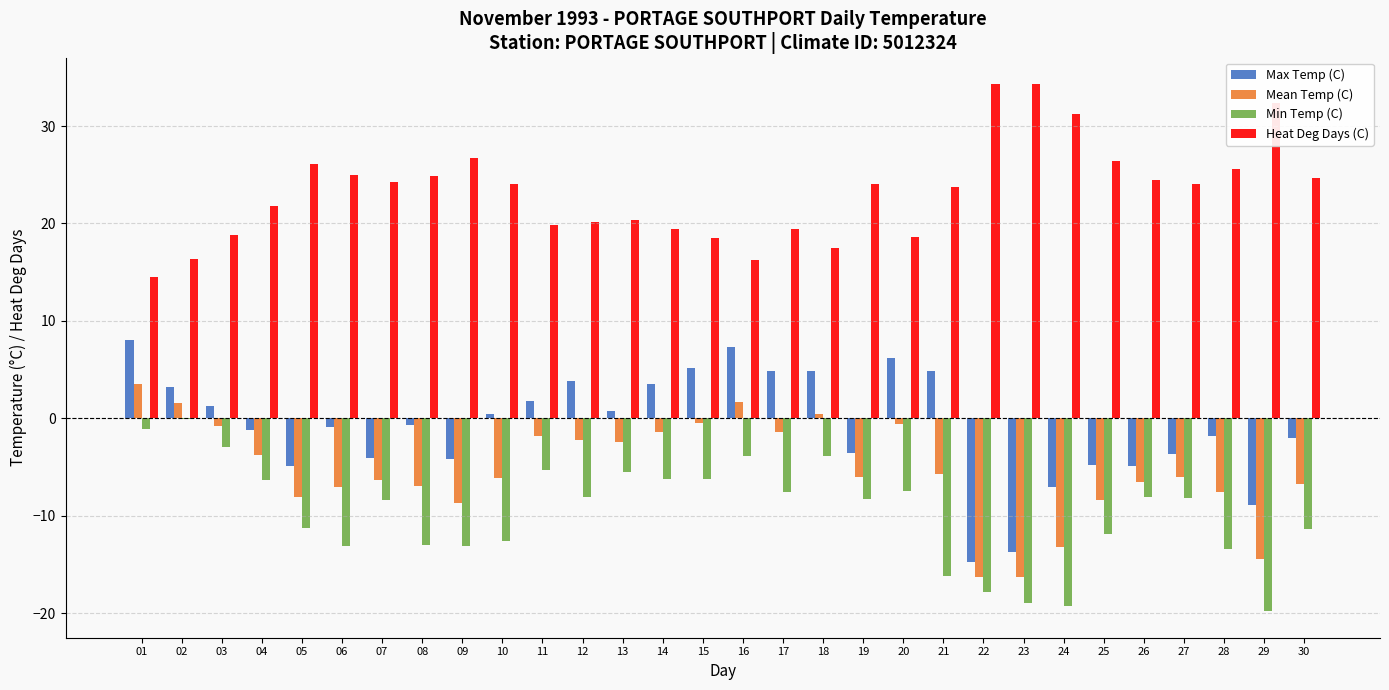

Which series has the largest total across all categories?

Heat Deg Days (C)